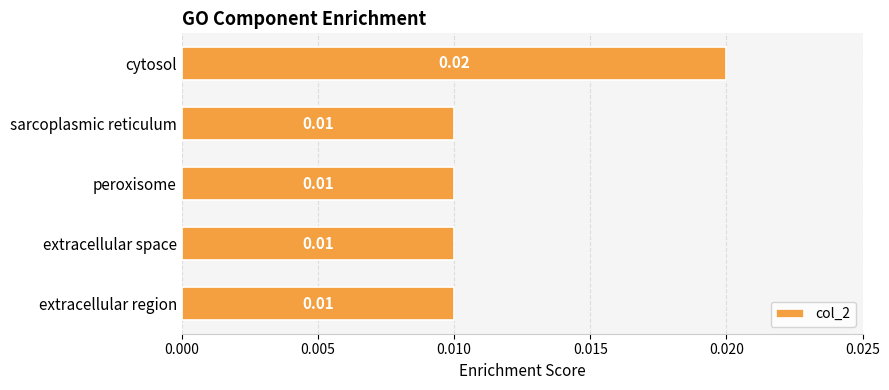

At which category does the chart reach its peak across all series?

cytosol